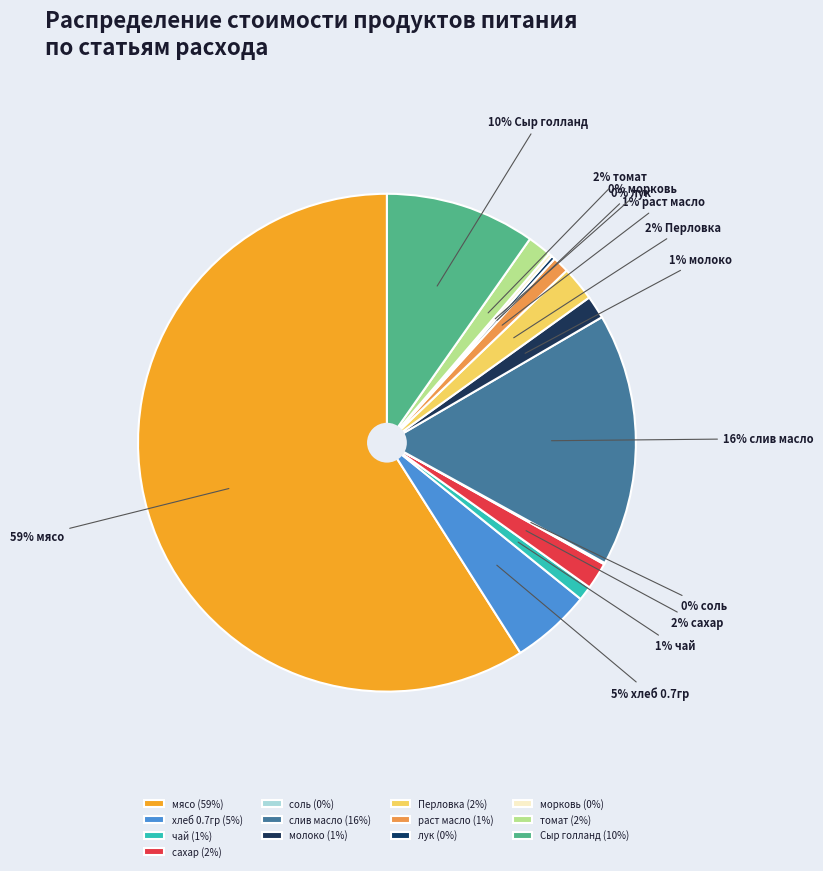

Is there a majority slice in this chart?

Yes